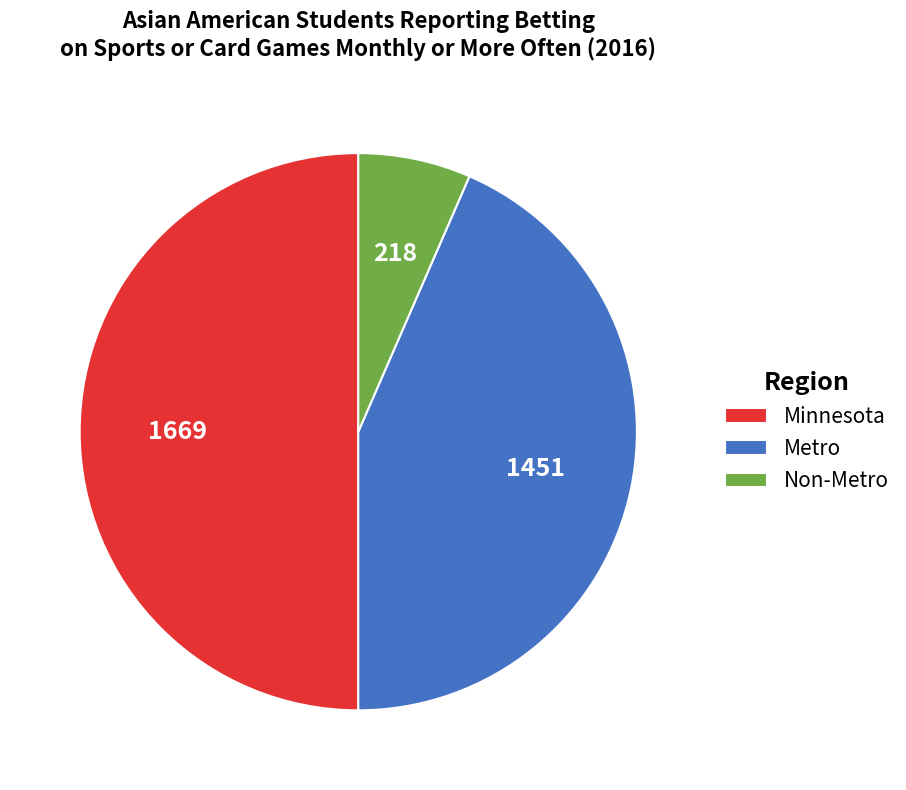

The Metro slice represents 43% of the pie. True or false?

True